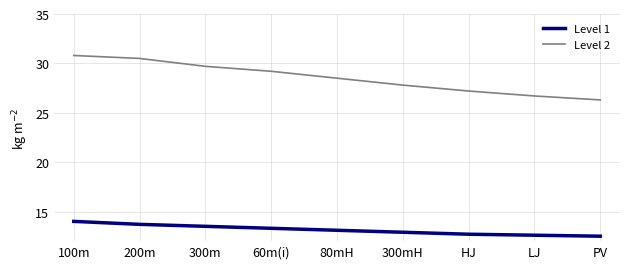

What is the sum of all Level 1 values?

118.3